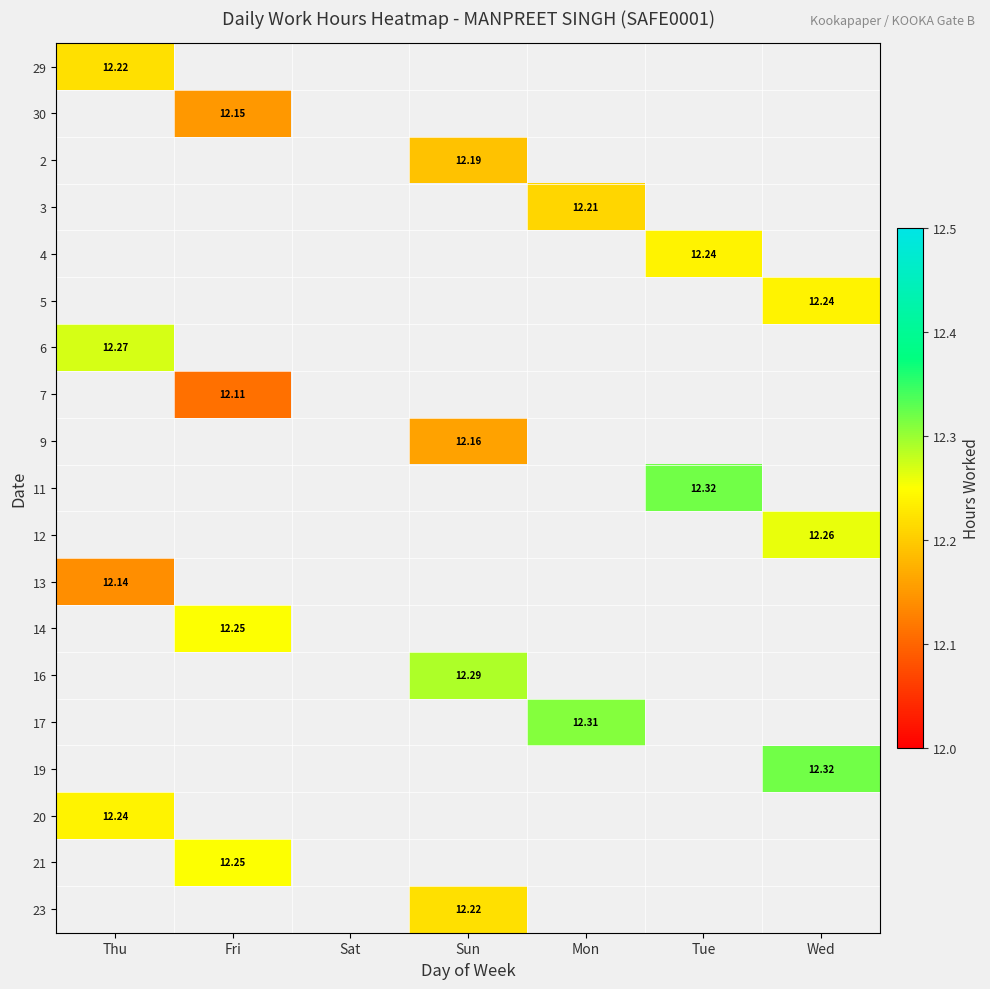

Is the value of 30 at Mon greater than the value of 29 at Wed?

No